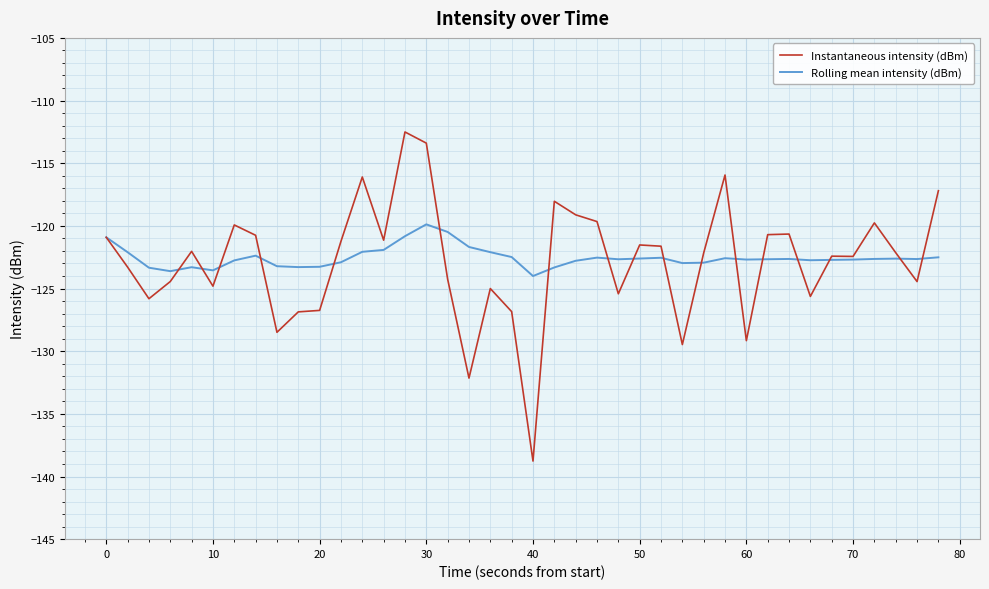

Which series has the widest spread of values?

Instantaneous intensity (dBm)